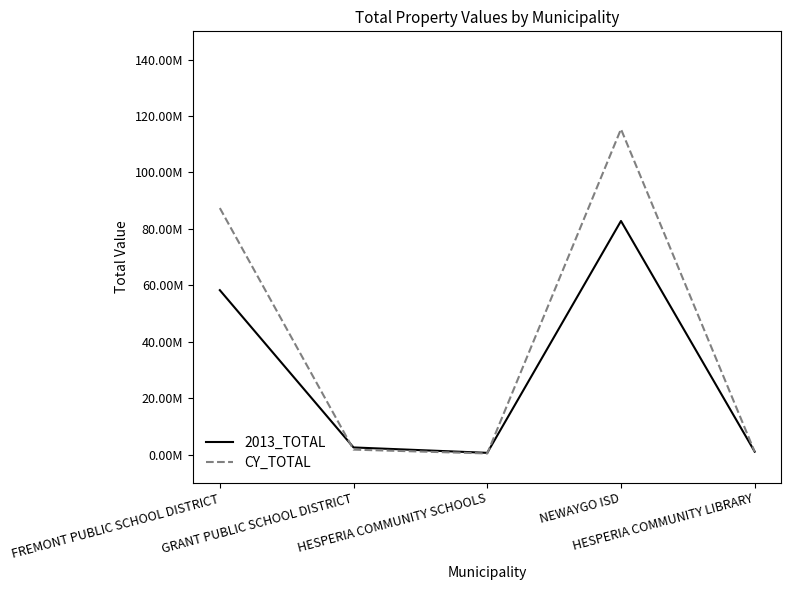

What is the value of the 2013_TOTAL point at the 3rd from the left?

630600